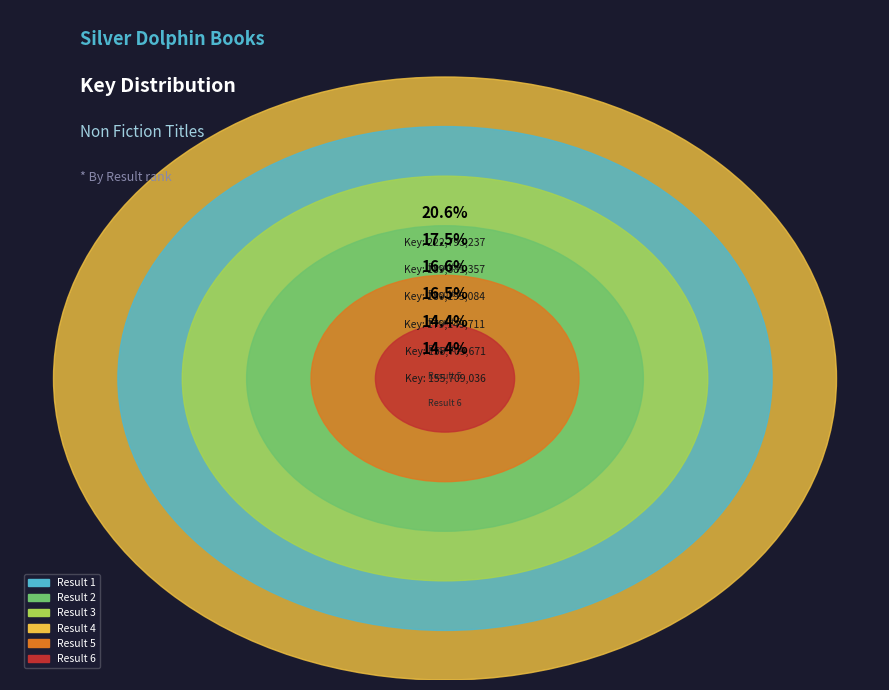

The 1 slice represents 5% of the pie. True or false?

False